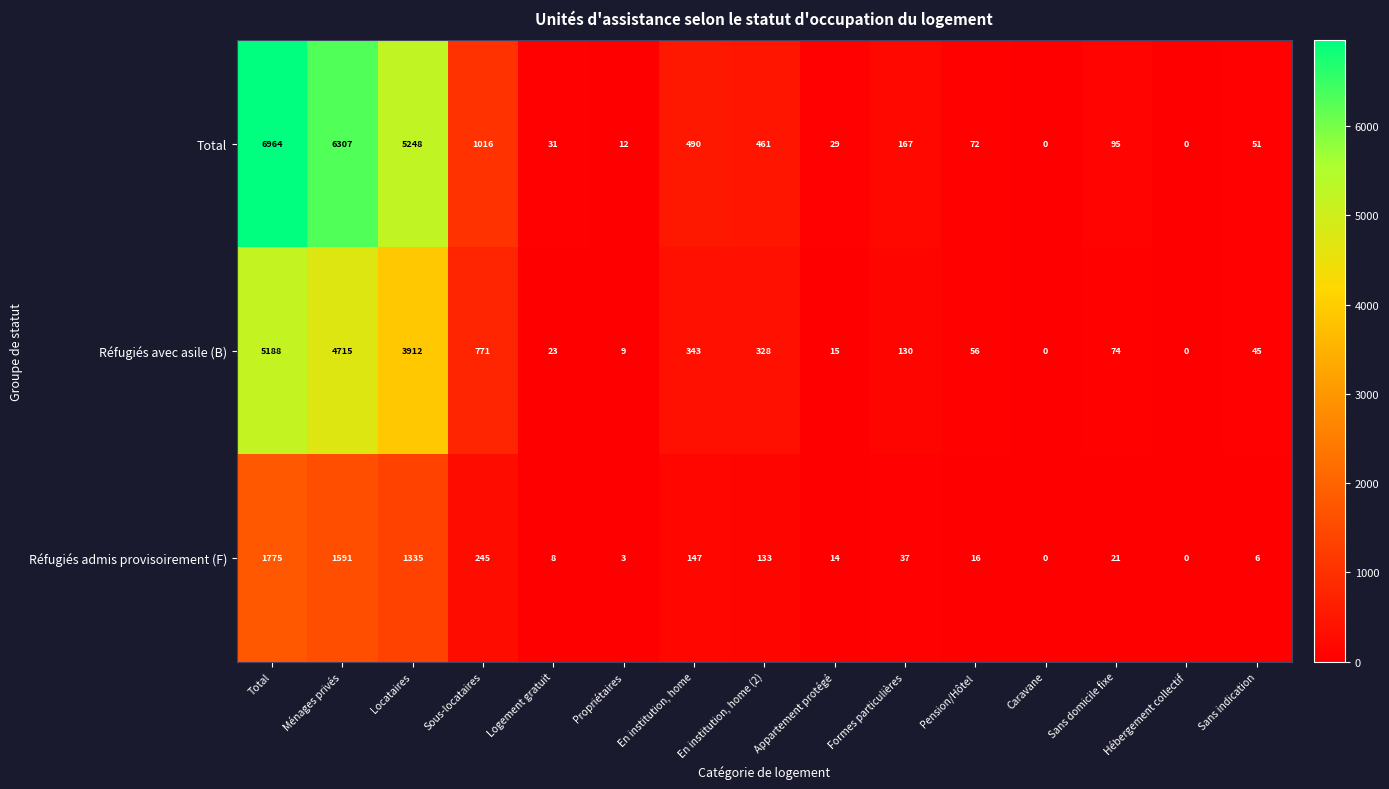

The Total series shows 490 at En institution, home. True or false?

True